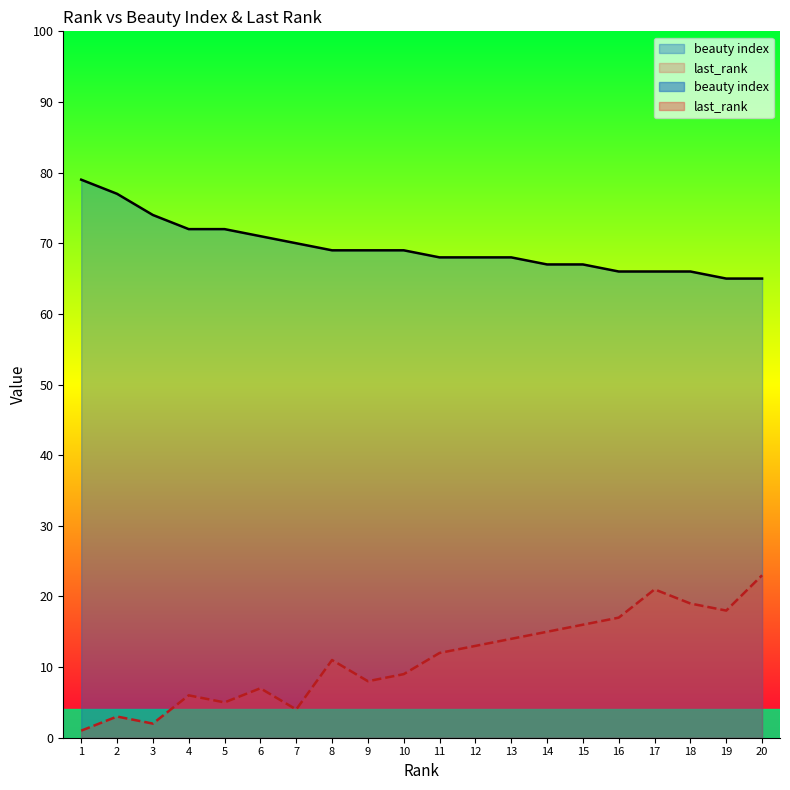

Reading right to left, list all the values displayed in this chart.

beauty index: 20=65	19=65	18=66	17=66	16=66	15=67	14=67	13=68	12=68	11=68	10=69	9=69	8=69	7=70	6=71	5=72	4=72	3=74	2=77	1=79
last_rank: 20=23	19=18	18=19	17=21	16=17	15=16	14=15	13=14	12=13	11=12	10=9	9=8	8=11	7=4	6=7	5=5	4=6	3=2	2=3	1=1